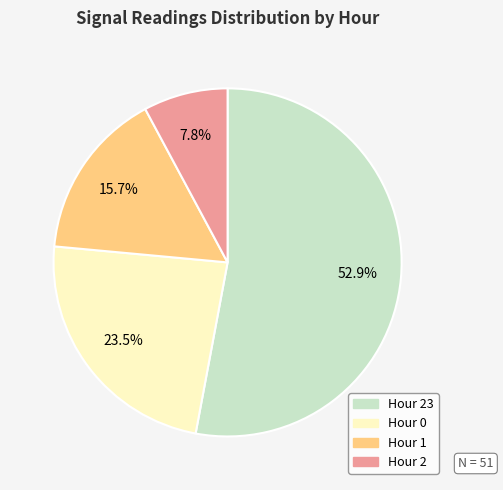

How many slices are in this pie chart?

4